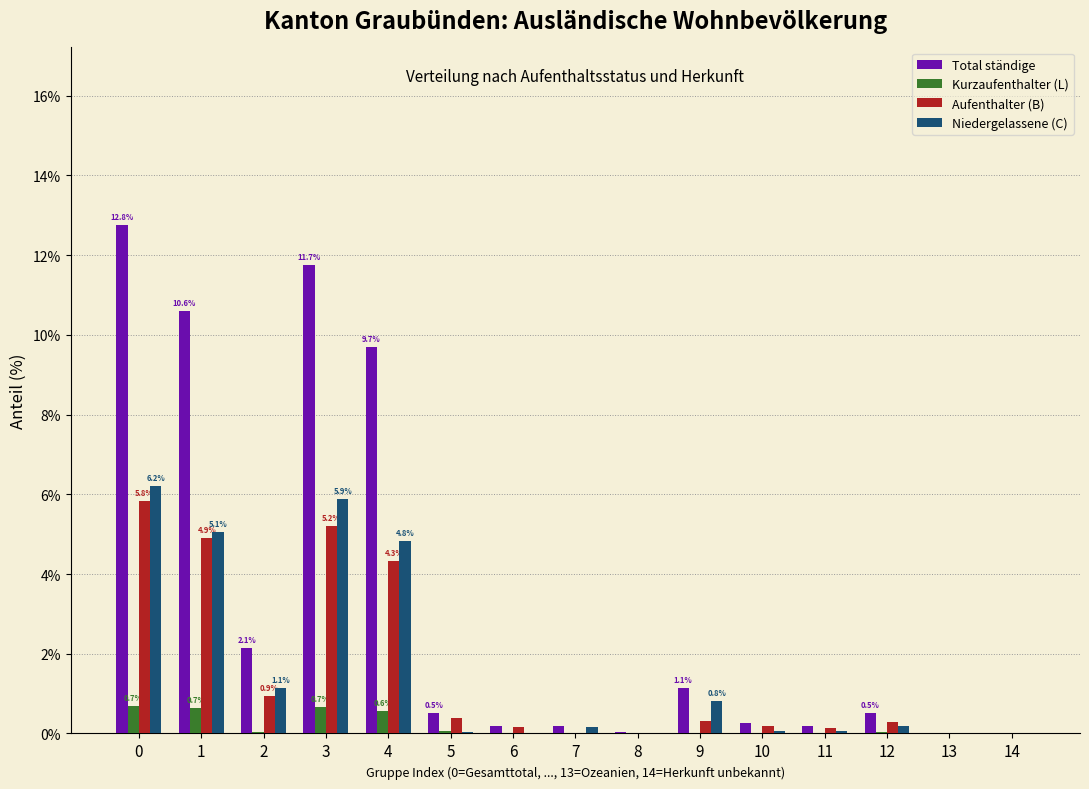

Are the bars grouped side by side (vs. stacked)?

Yes